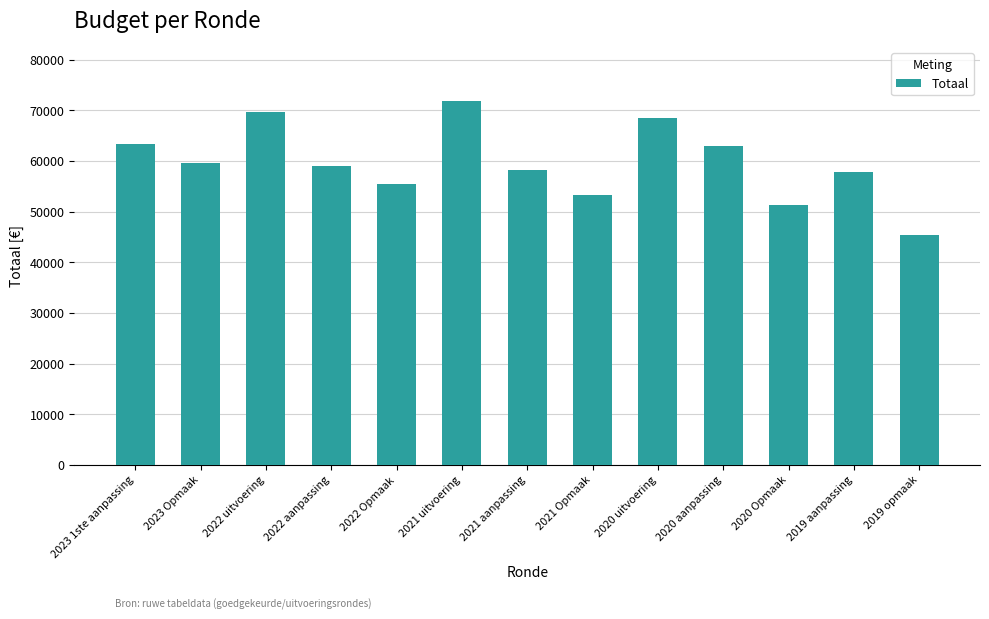

True or false: the data shows 17890 at 2019 aanpassing.

False